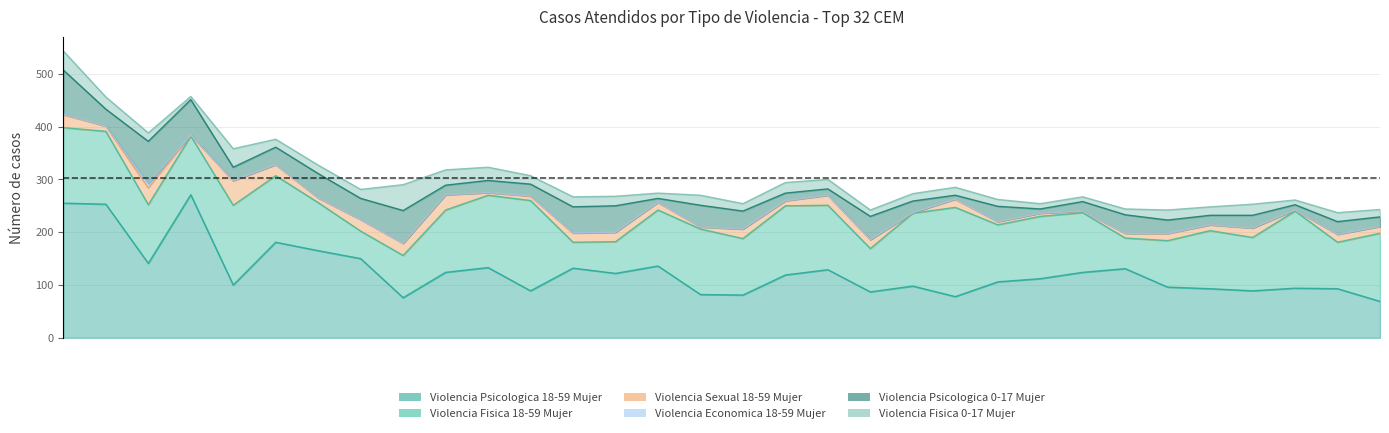

Which series has the widest spread of values?

Violencia Psicologica 18-59 Mujer